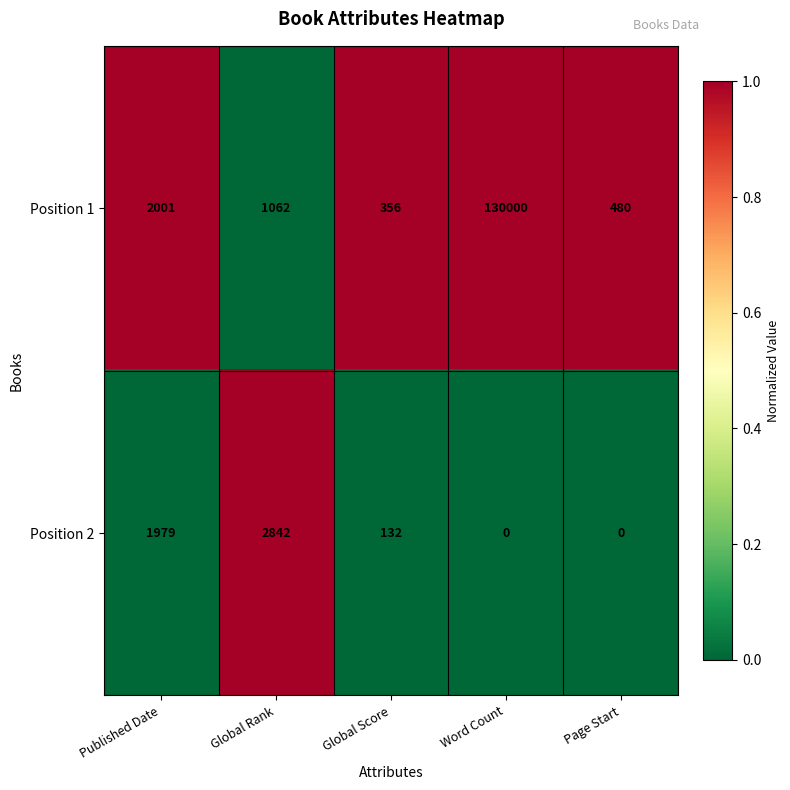

The value of Position 1 at Word Count is 225532. True or false?

False